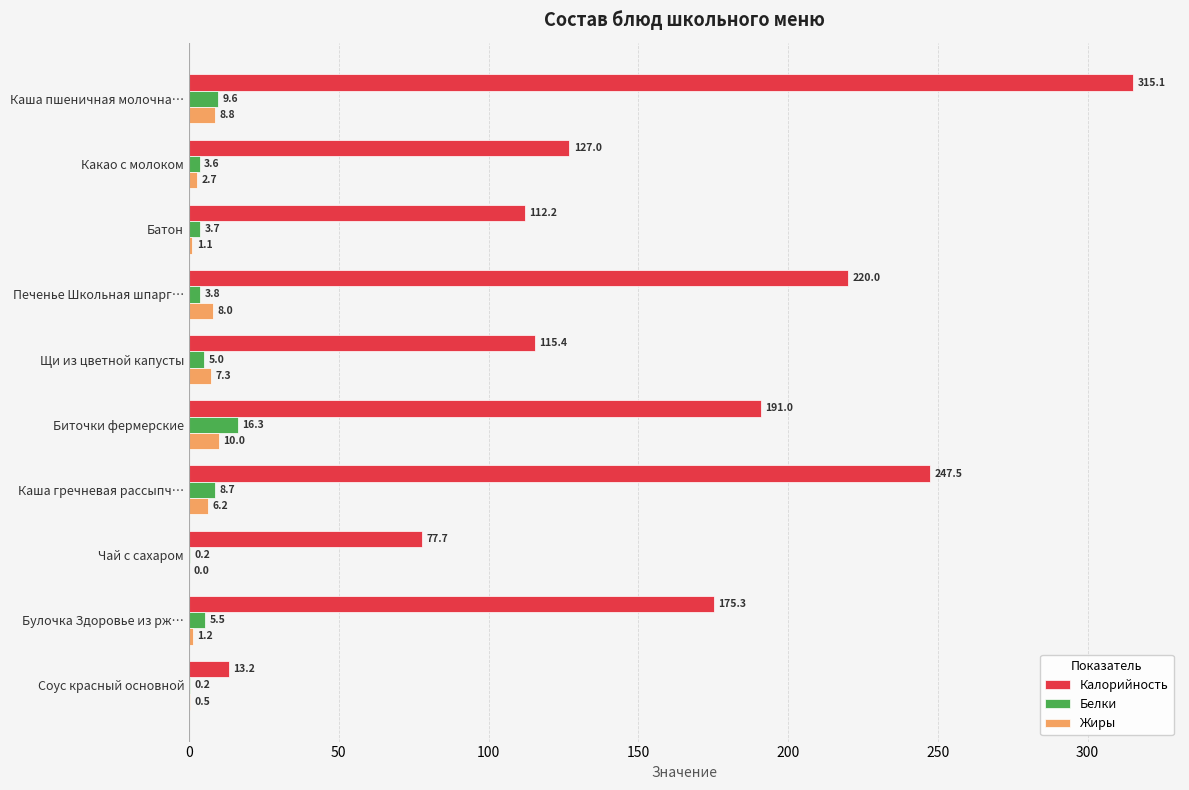

Between Каша пшеничная молочна… and Биточки фермерские, which series saw the biggest shift?

Калорийность